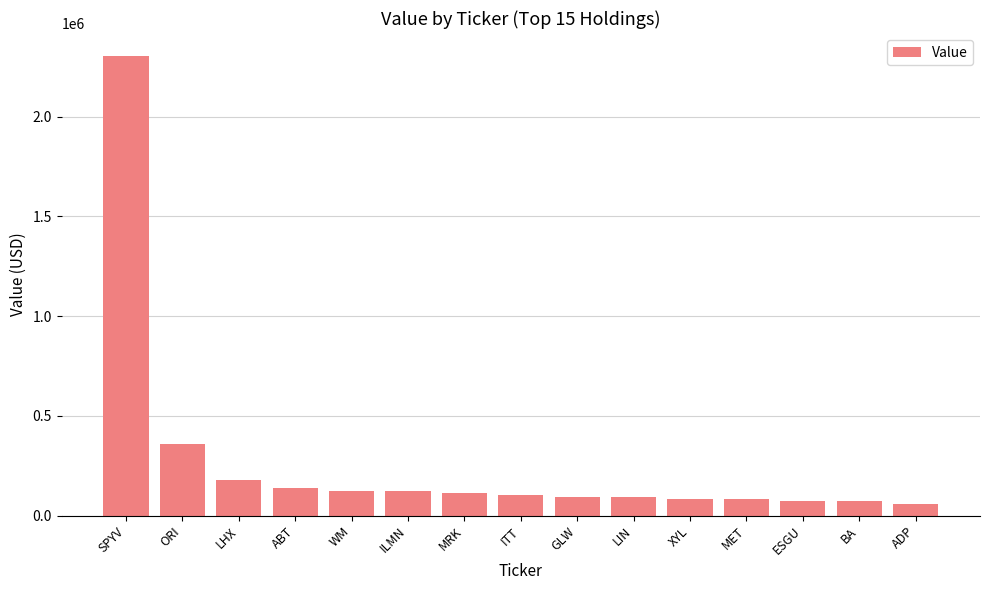

True or false: the data shows 113000 at MRK.

True